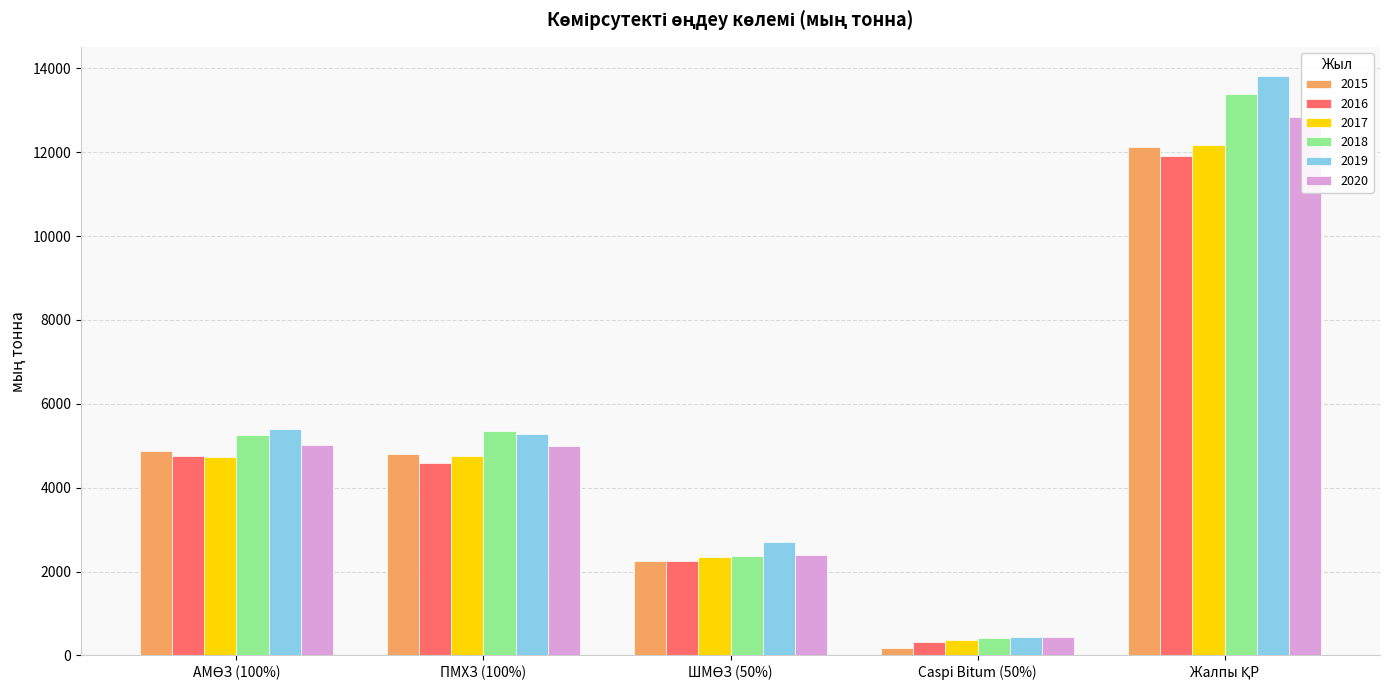

What is the total value across all series at Жалпы ҚР?

76252.4